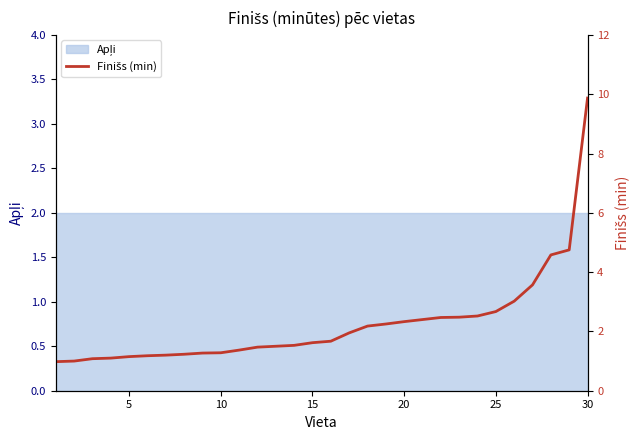

How many lines are shown in the chart?

1